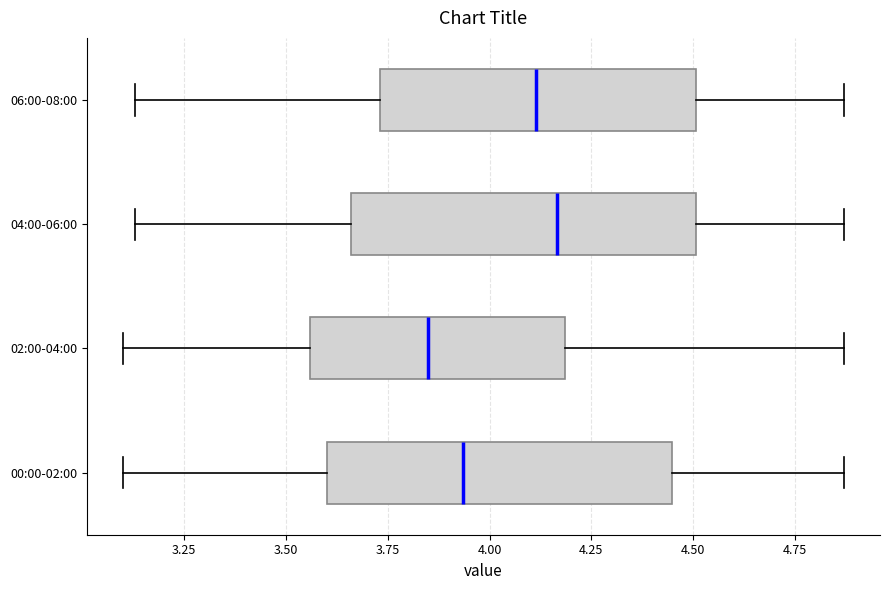

Reading bottom to top, transcribe this box plot: for each box, give where its median line is, the range the box spans, and where its two whiskers end, as read against the x-axis. The values are not printed on the chart, so give them approximately, as read against the axis.

00:00-02:00: median 3.95, box 3.60 to 4.45, whiskers 3.10 to 4.85
02:00-04:00: median 3.85, box 3.55 to 4.20, whiskers 3.10 to 4.85
04:00-06:00: median 4.15, box 3.65 to 4.50, whiskers 3.15 to 4.85
06:00-08:00: median 4.10, box 3.75 to 4.50, whiskers 3.15 to 4.85